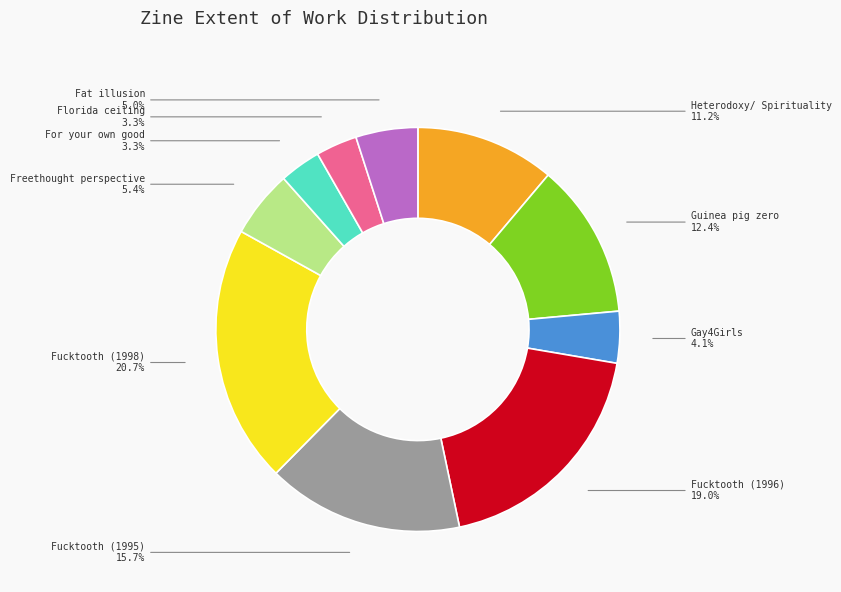

Count the number of slices in the pie.

10